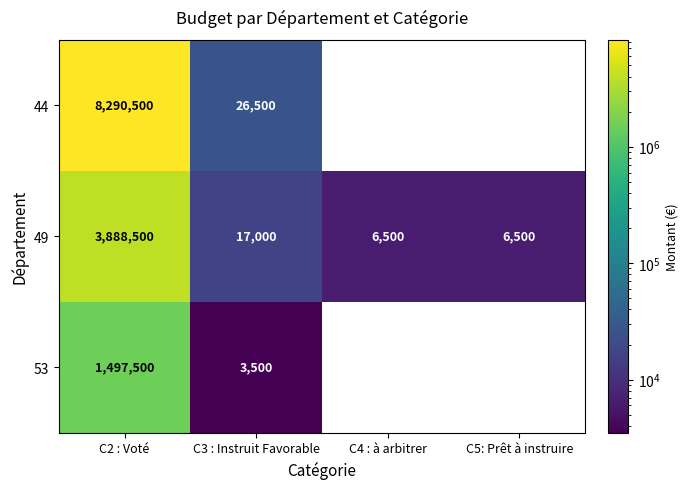

Rank the series by their average value, from highest to lowest.

44, 49, 53